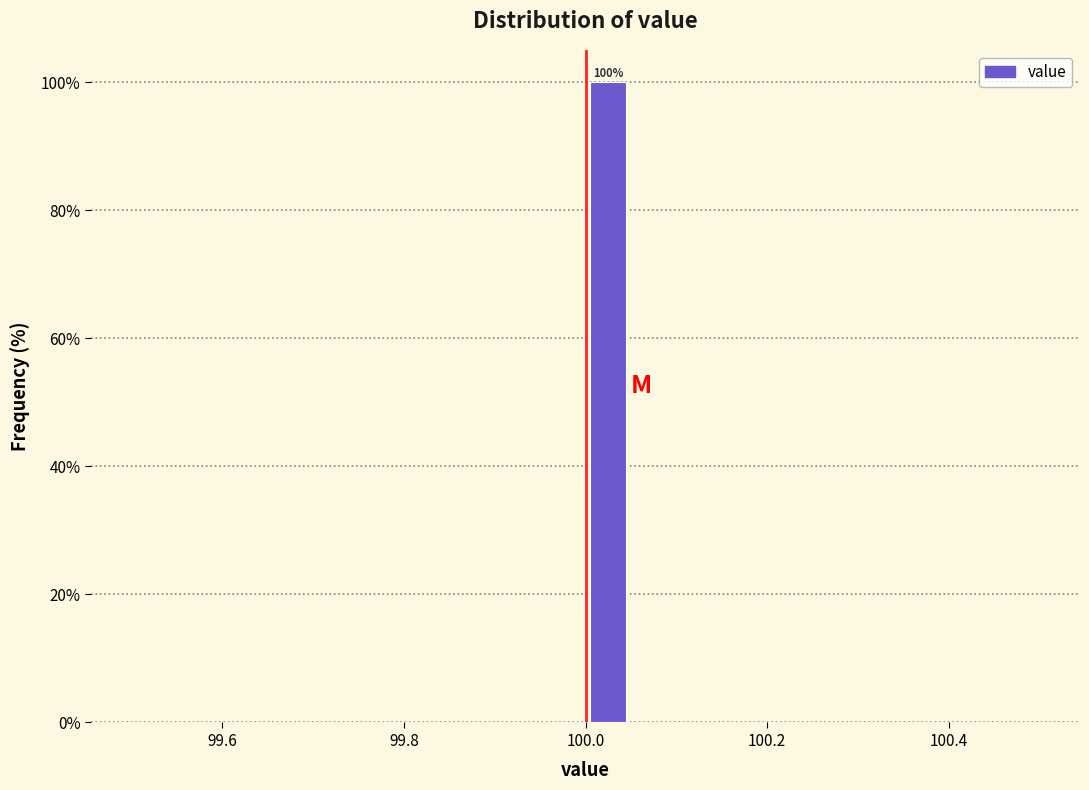

Around what value on the x-axis is the tallest bar? Give the approximate position of its centre, as read against the axis.

100.02